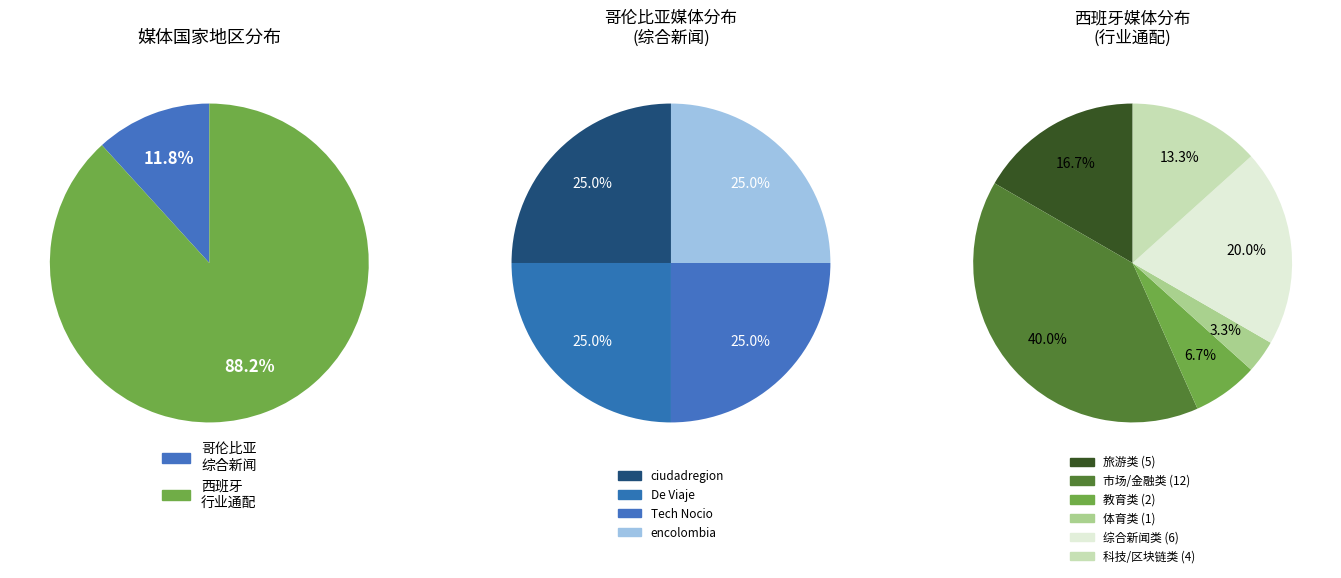

To the nearest percent, what is the average slice percentage?

50%